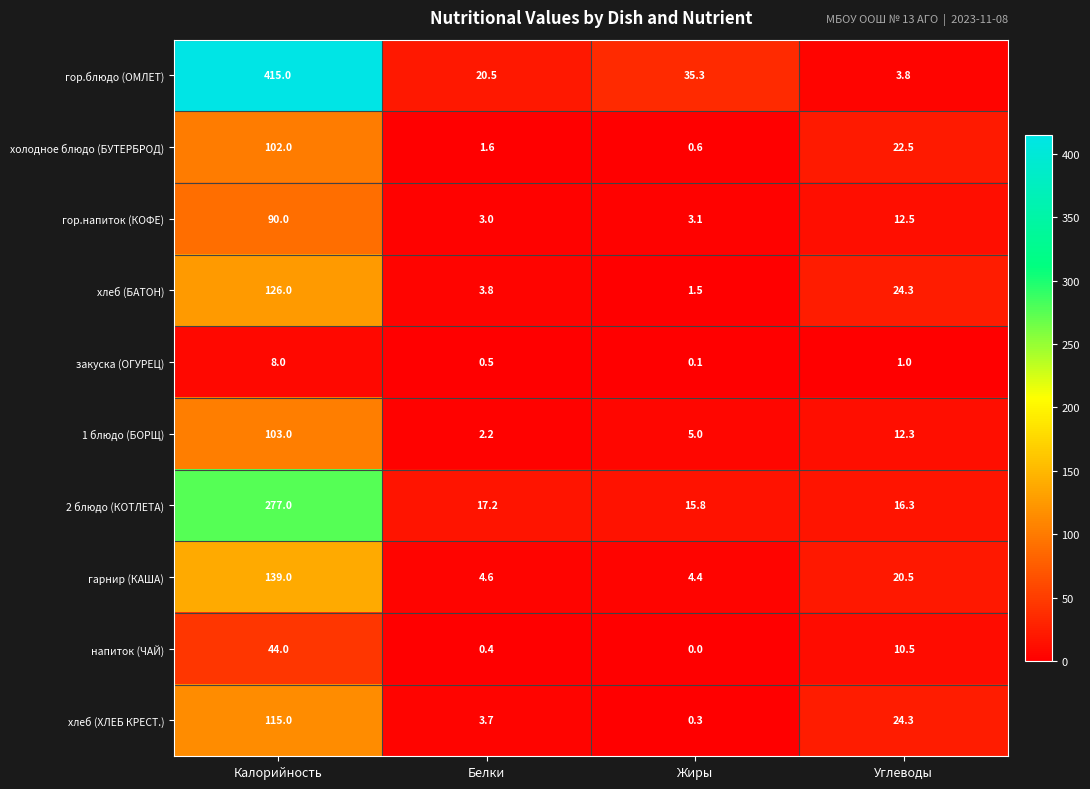

True or false: хлеб (БАТОН) has a value of 34.9 at Углеводы.

False